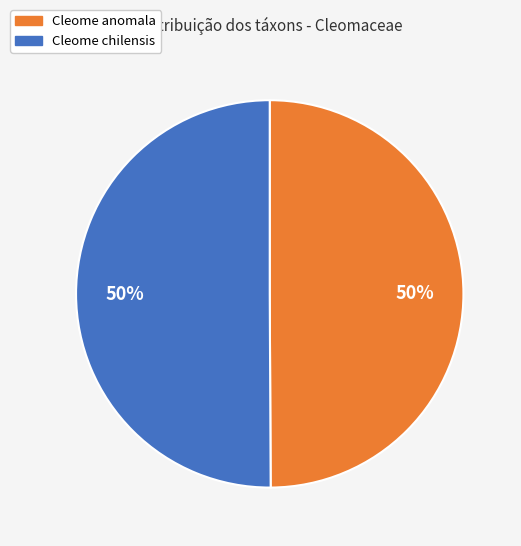

True or false: Cleome chilensis accounts for 43% of the total.

False